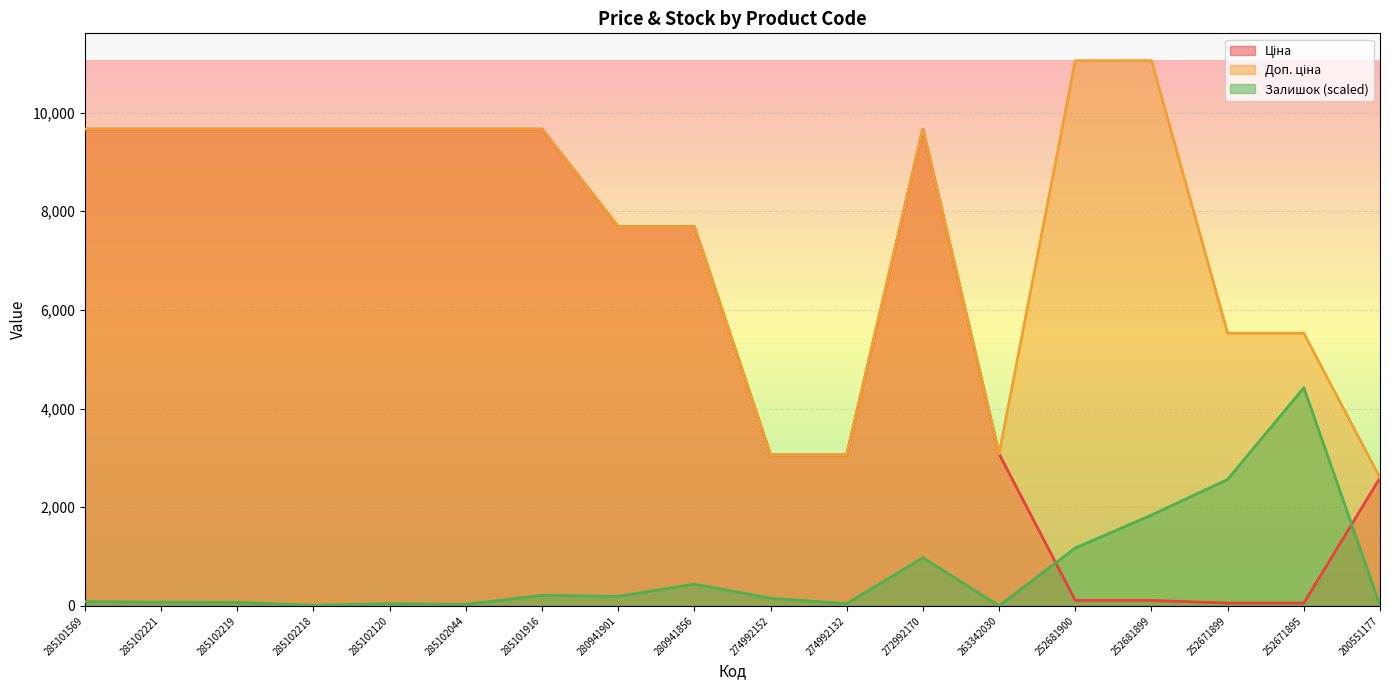

At which category is the sum across all series the highest?

272992170